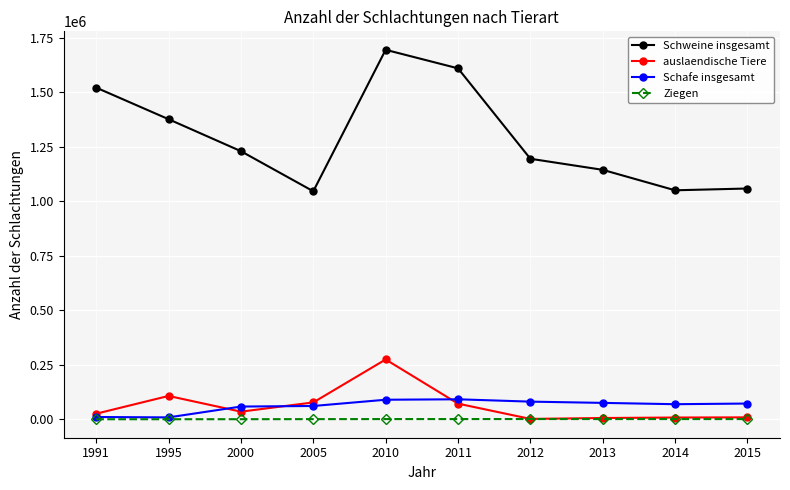

Which series has the widest spread of values?

Schweine insgesamt